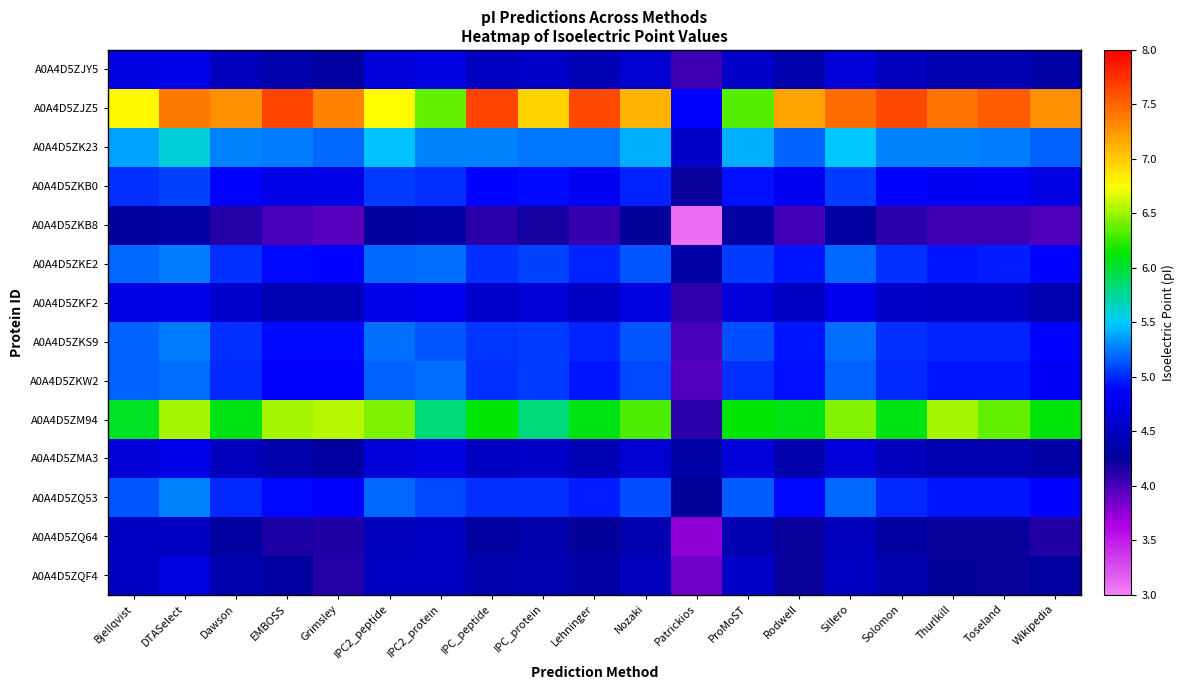

Rank the series at EMBOSS from highest to lowest value.

A0A4D5ZJZ5, A0A4D5ZM94, A0A4D5ZK23, A0A4D5ZKS9, A0A4D5ZQ53, A0A4D5ZKE2, A0A4D5ZKW2, A0A4D5ZKB0, A0A4D5ZKF2, A0A4D5ZJY5, A0A4D5ZMA3, A0A4D5ZQF4, A0A4D5ZQ64, A0A4D5ZKB8